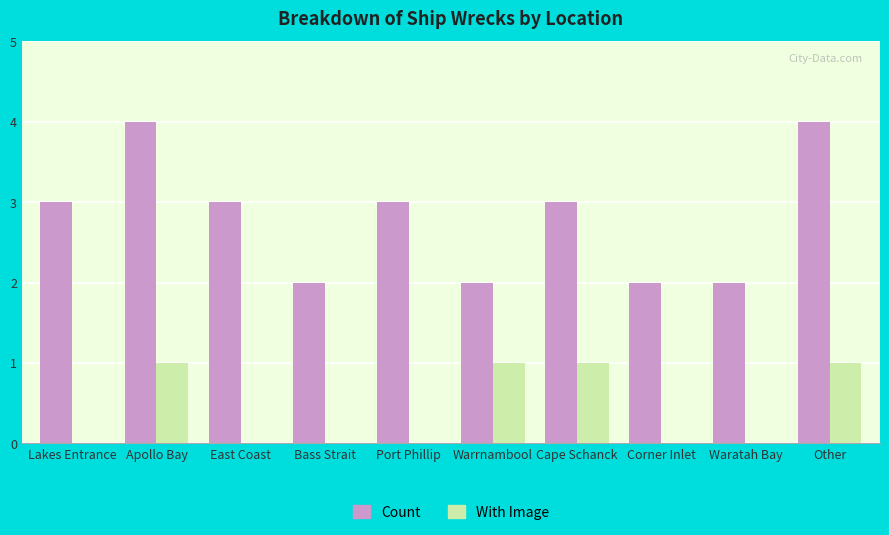

How many data points does each series have?

10